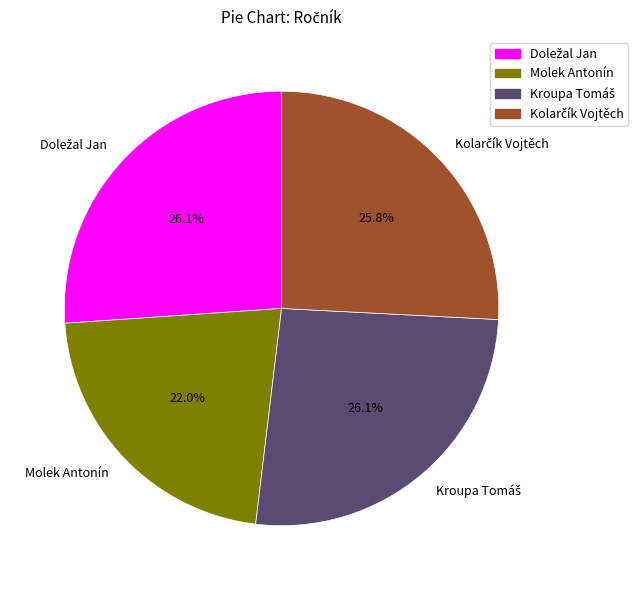

Which slice is the smallest?

Molek Antonín